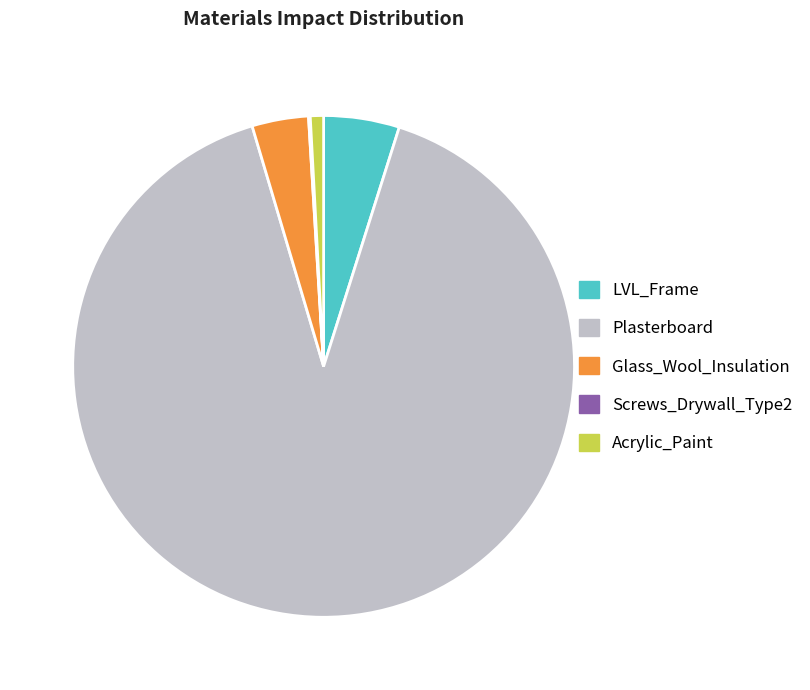

Which category has the biggest portion of the pie?

Plasterboard